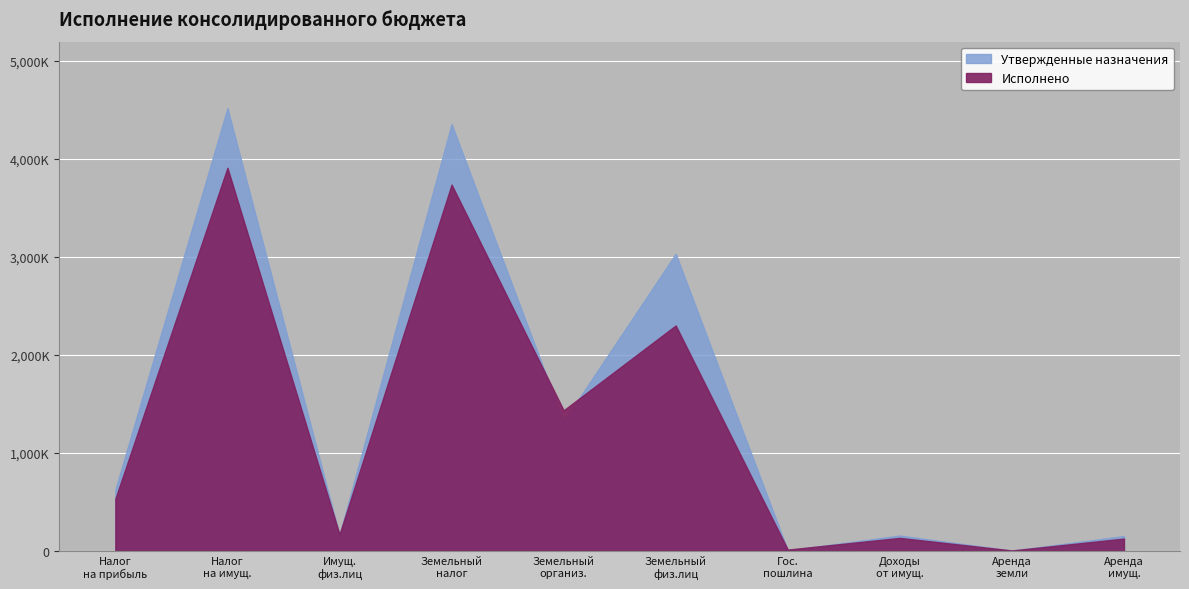

In Утвержденные назначения, how many points are lower than both neighbors (excluding endpoints)?

4